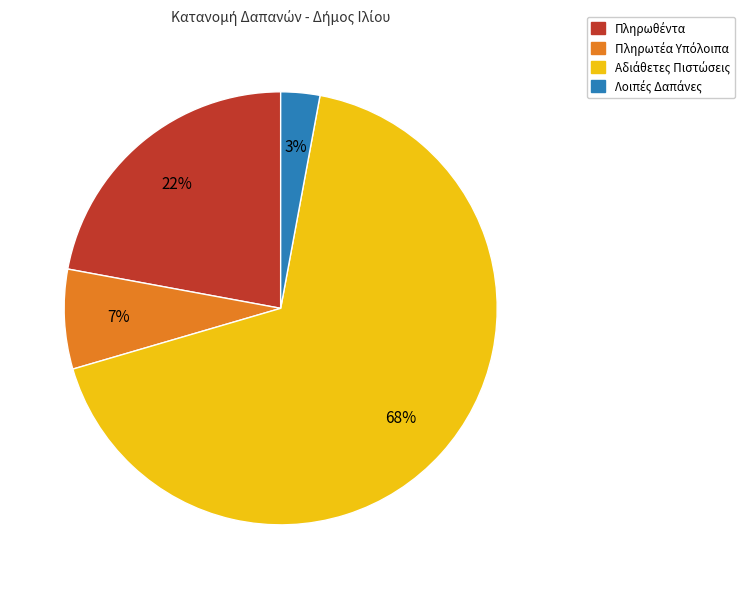

To the nearest percent, what is the difference between the largest and smallest slice percentages?

65%